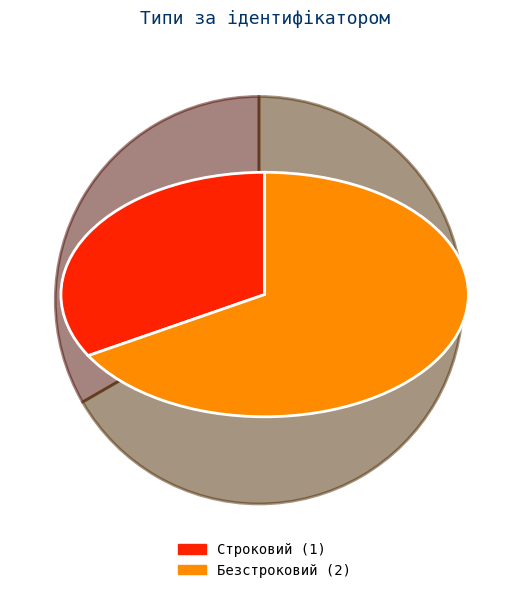

Which category accounts for the majority?

Безстроковий